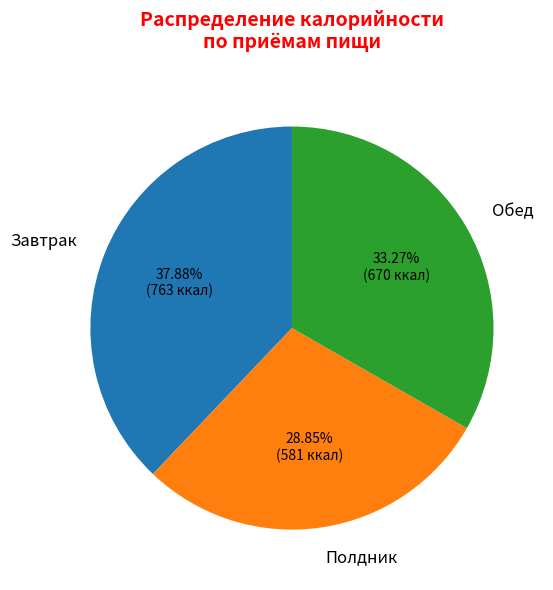

What is the ratio of the value at Завтрак to the value at Обед?

1.1